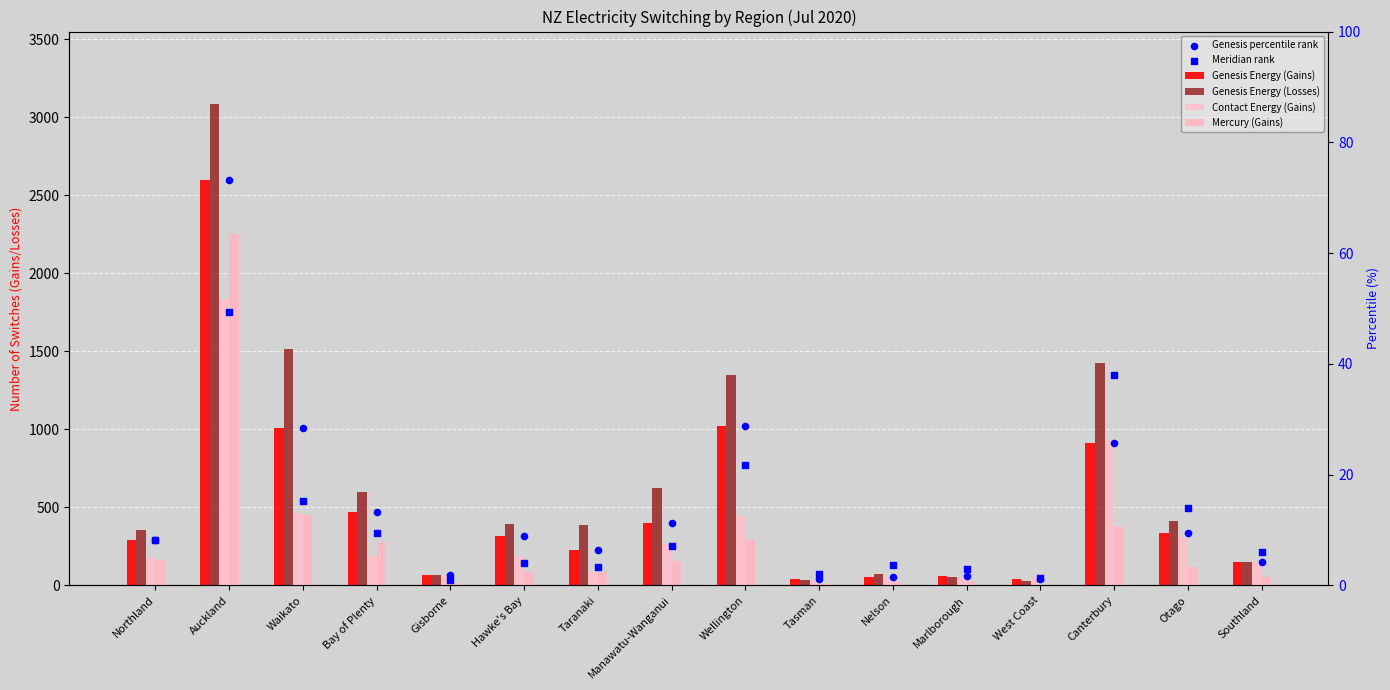

What are all the series names shown in the legend?

Genesis Energy (Gains), Genesis Energy (Losses), Contact Energy (Gains), Mercury (Gains), Genesis percentile rank, Meridian rank